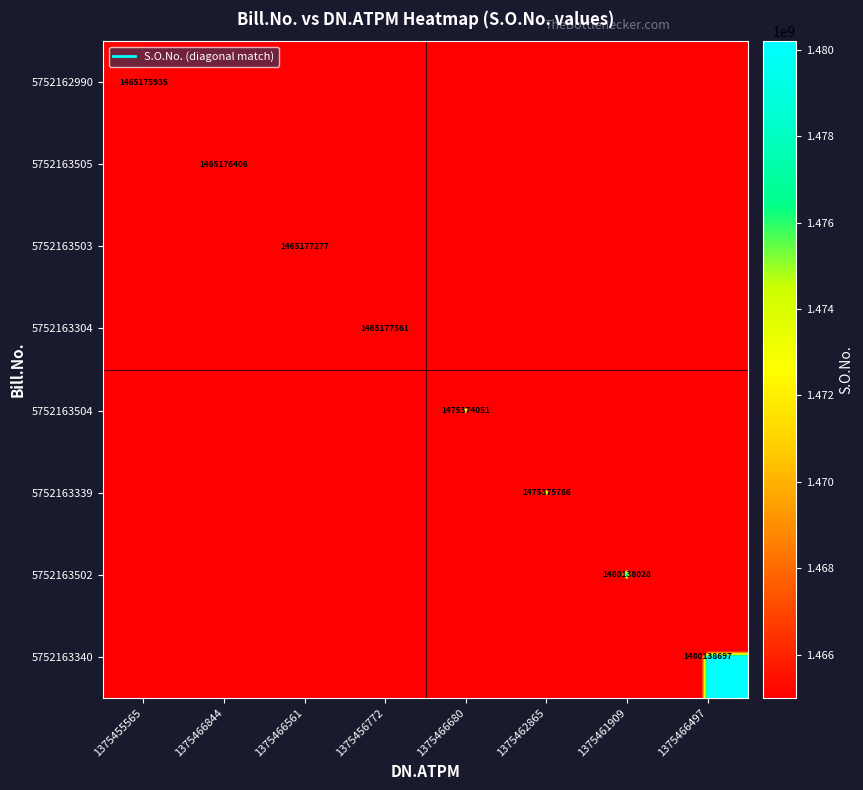

How many distinct data groups are displayed?

8